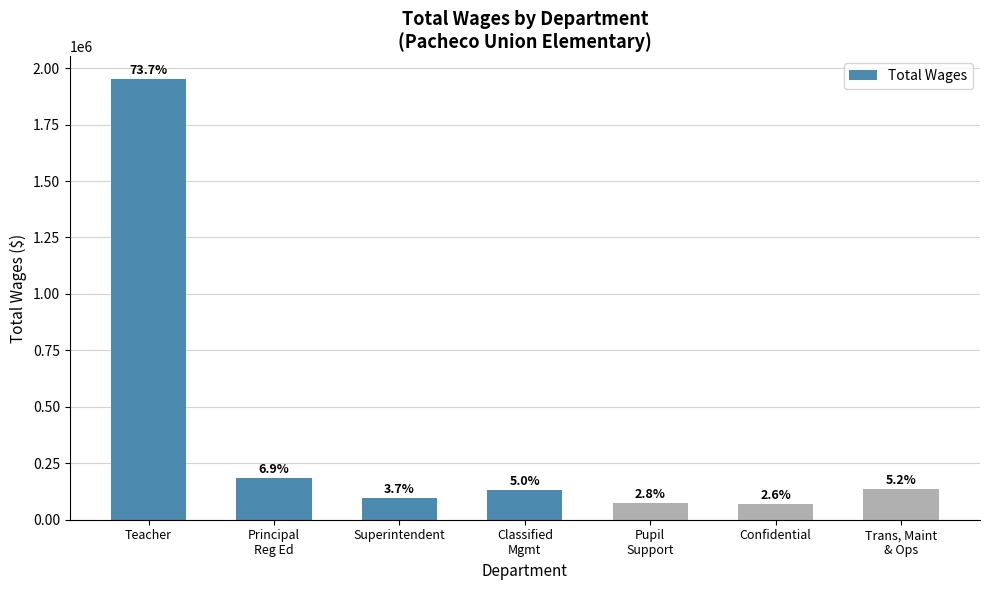

Does the chart contain any negative values?

No